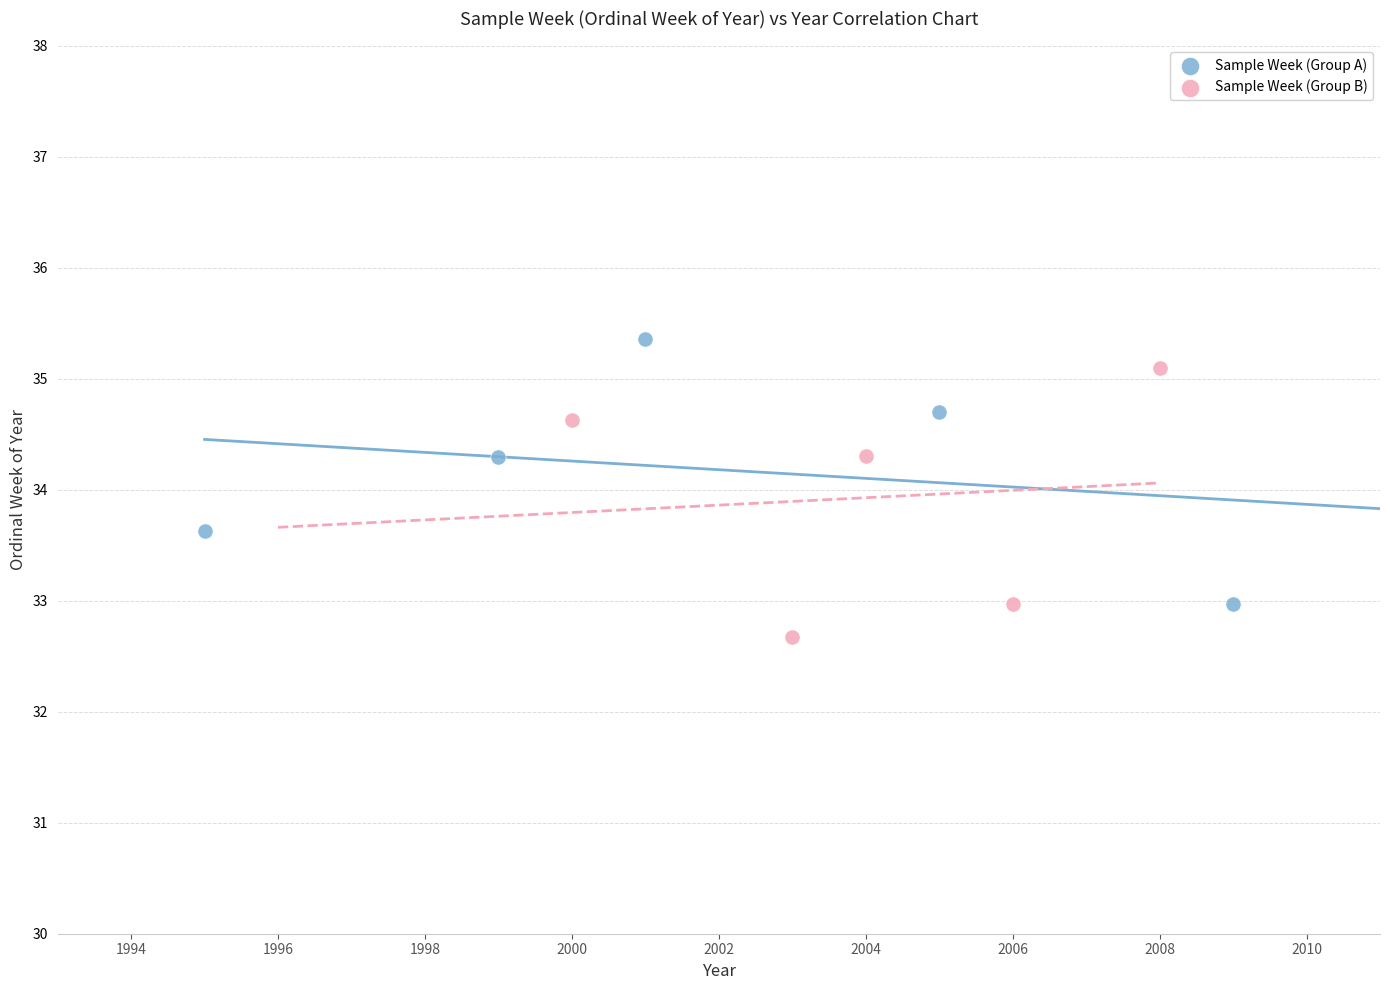

Which series contains the lowest Y value?

Sample Week (Group B)